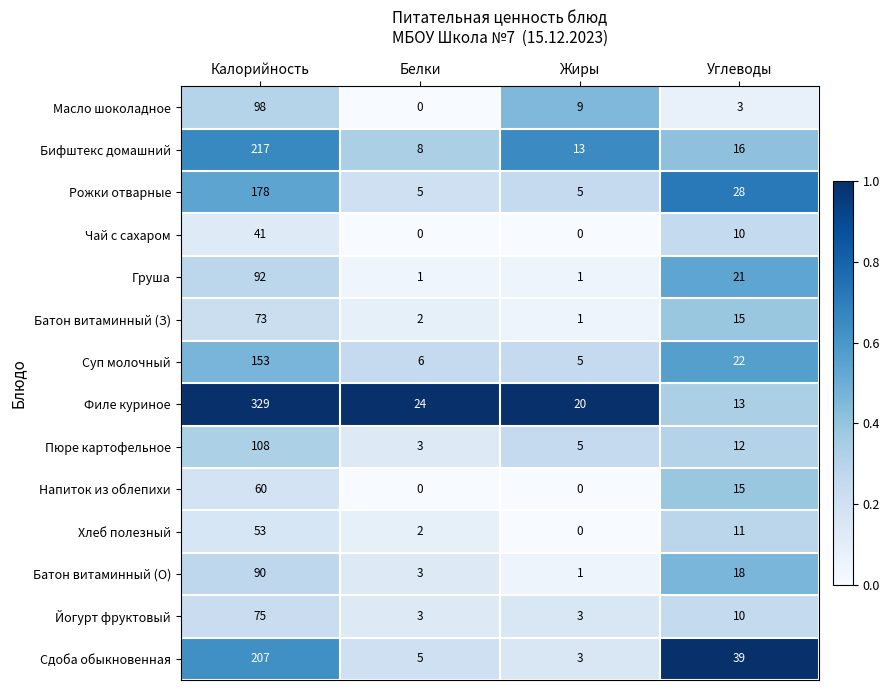

Rank the series by their maximum value, from highest to lowest.

Филе куриное, Бифштекс домашний, Сдоба обыкновенная, Рожки отварные, Суп молочный, Пюре картофельное, Масло шоколадное, Груша, Батон витаминный (О), Йогурт фруктовый, Батон витаминный (З), Напиток из облепихи, Хлеб полезный, Чай с сахаром